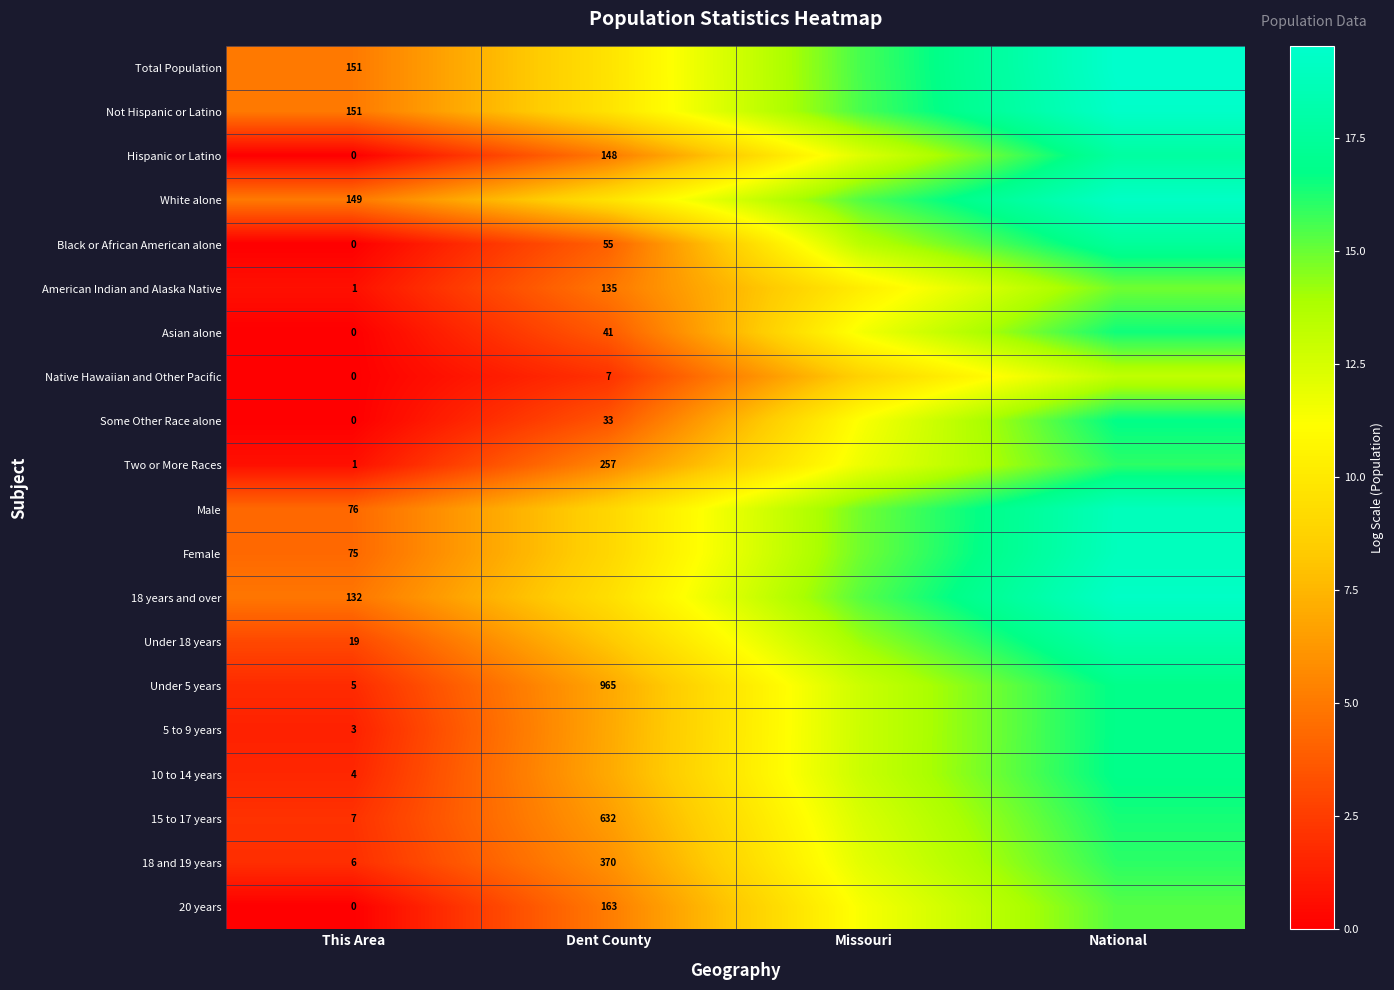

Count the number of data series in this chart.

20